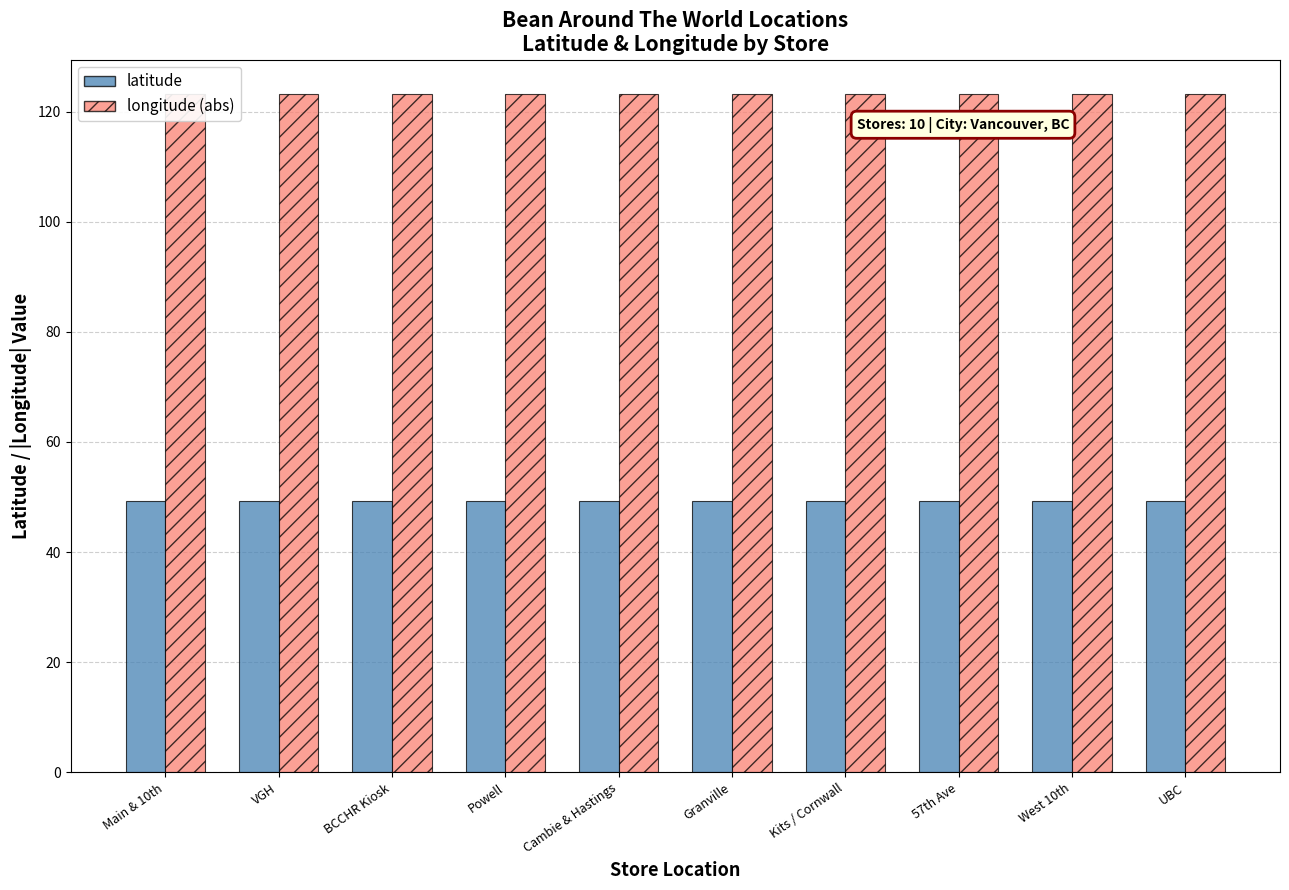

What is the sum of all longitude (abs) values?

1231.5